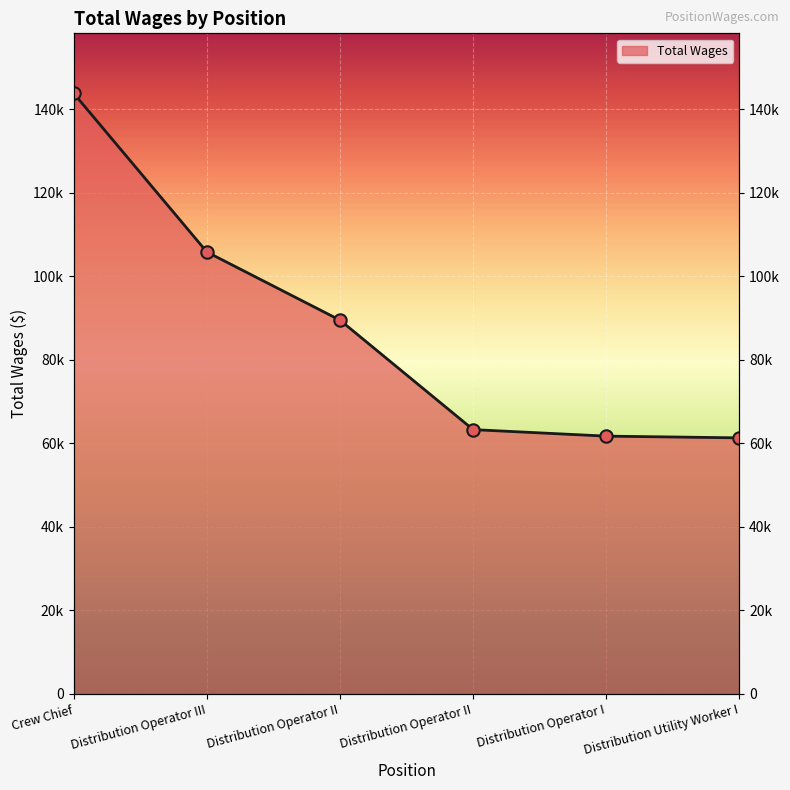

What is the change in value from Distribution Operator III to Distribution Operator II?

-42517